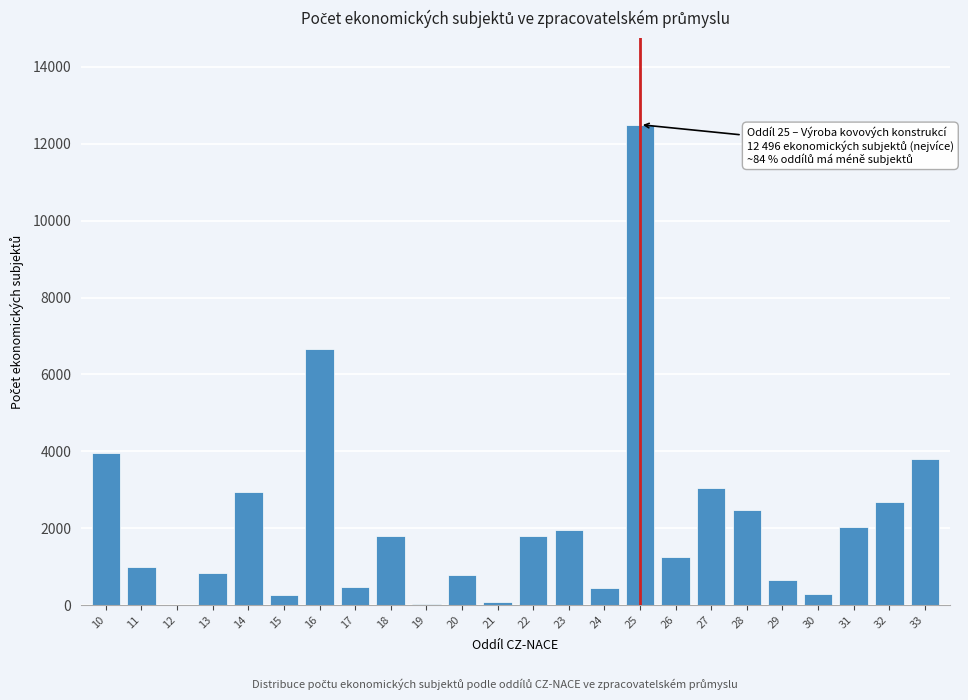

What is the greatest value displayed?

12496